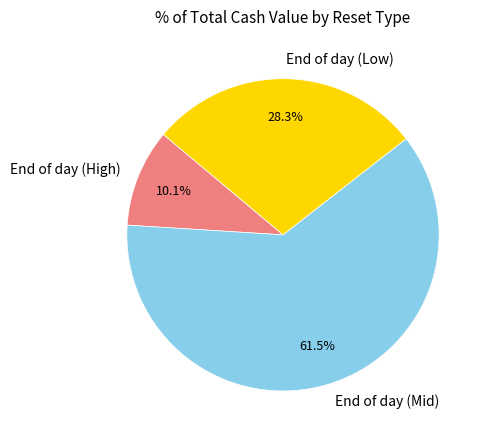

Between End of day (High) and End of day (Low), which is larger?

End of day (Low)